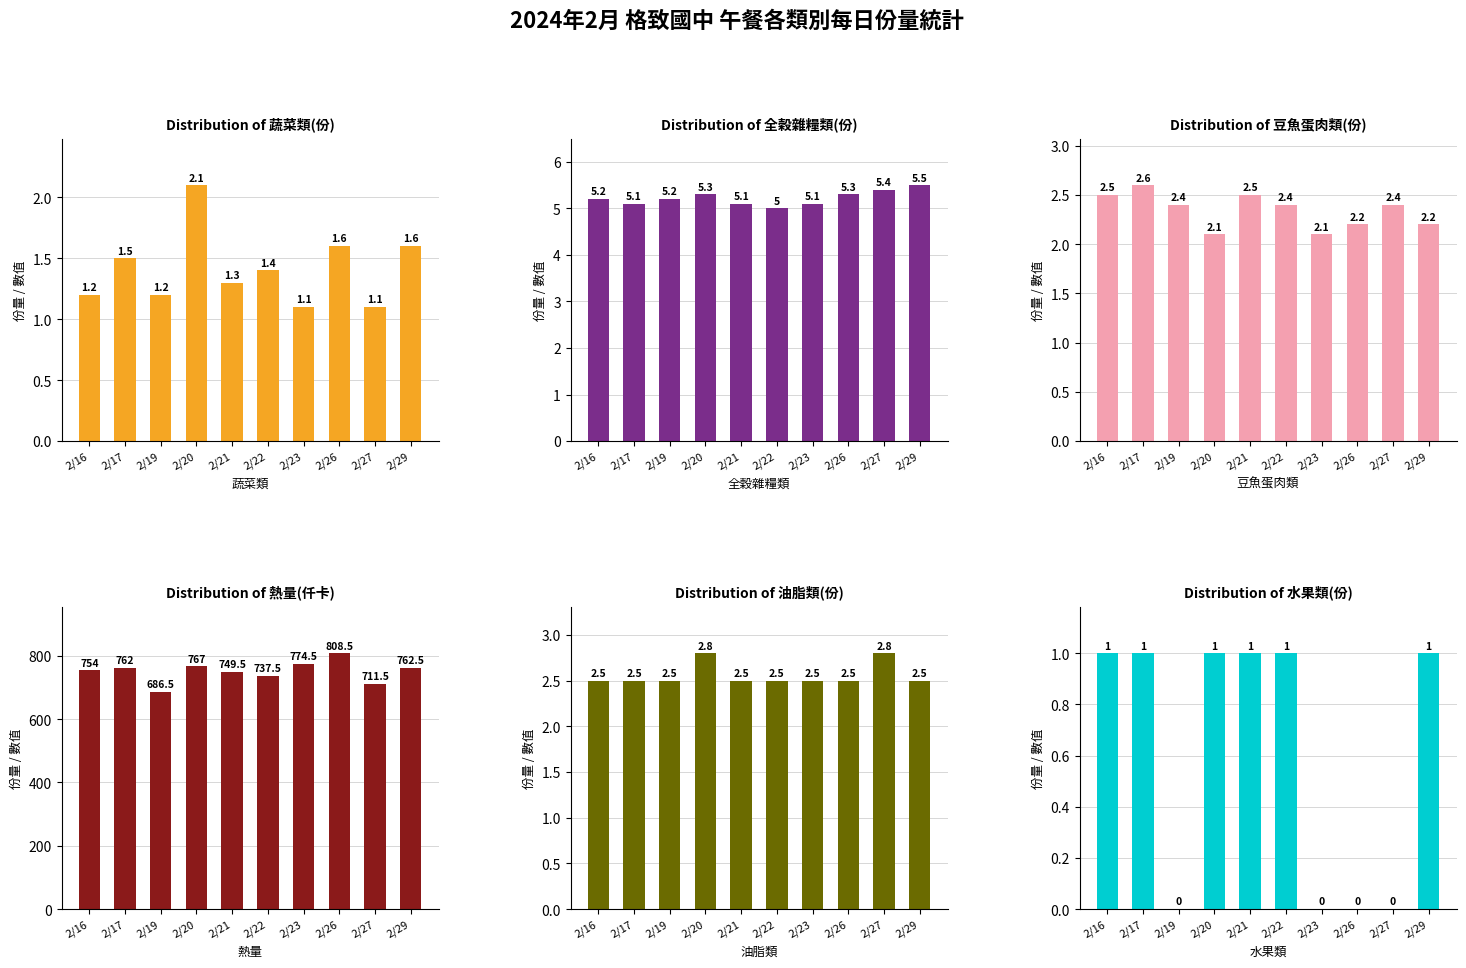

What is the total value across all series at 2/22?

749.8